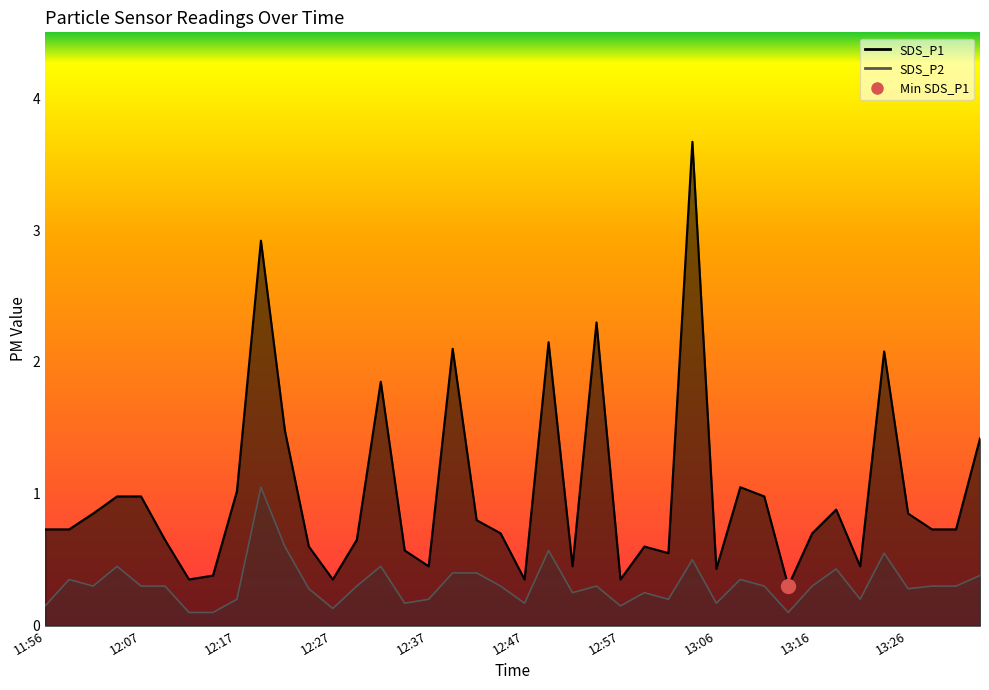

List the labels in order of SDS_P1 value, largest first.

13:04, 12:20, 12:54, 12:49, 12:39, 13:24, 12:32, 12:22, 13:33, 13:09, 12:17, 12:04, 12:07, 13:11, 13:19, 12:01, 13:26, 12:41, 11:56, 11:59, 13:28, 13:31, 12:44, 13:16, 12:09, 12:29, 12:24, 12:59, 12:34, 13:01, 12:37, 12:52, 13:21, 13:06, 12:14, 12:12, 12:27, 12:47, 12:57, 13:14